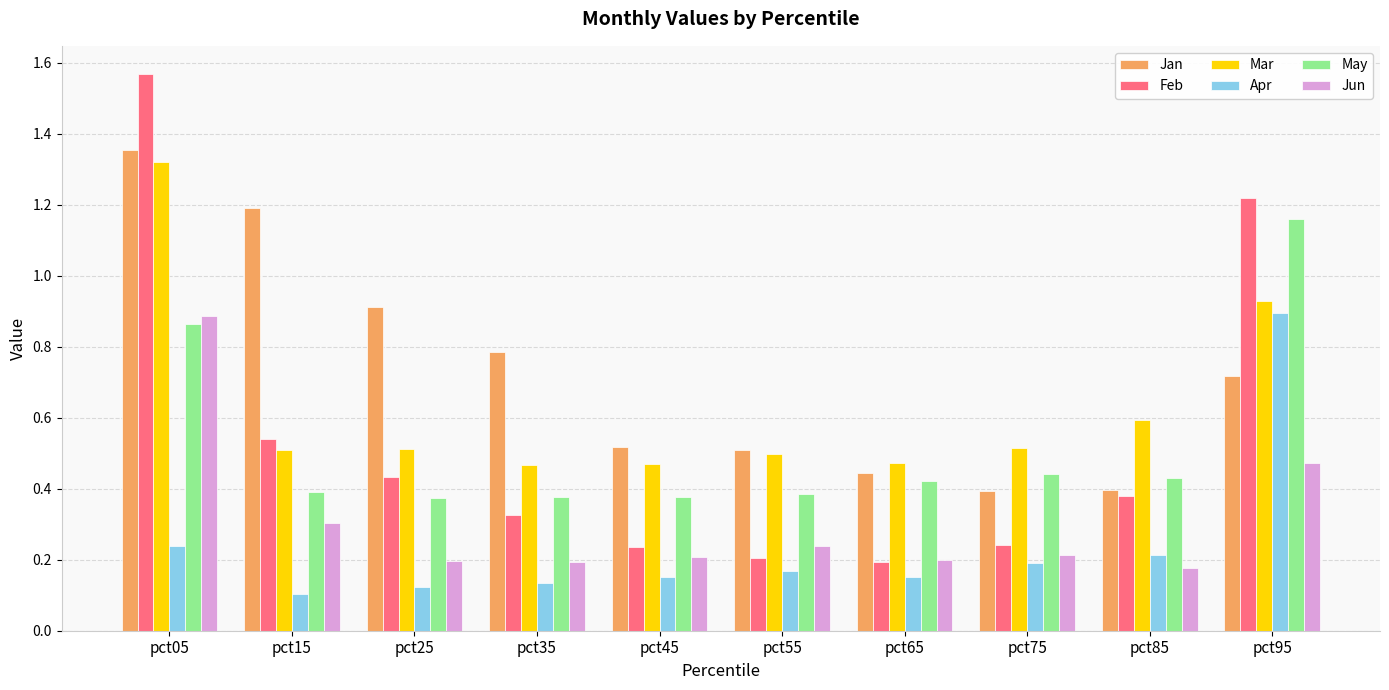

The value of May at pct05 is 0.9. True or false?

True